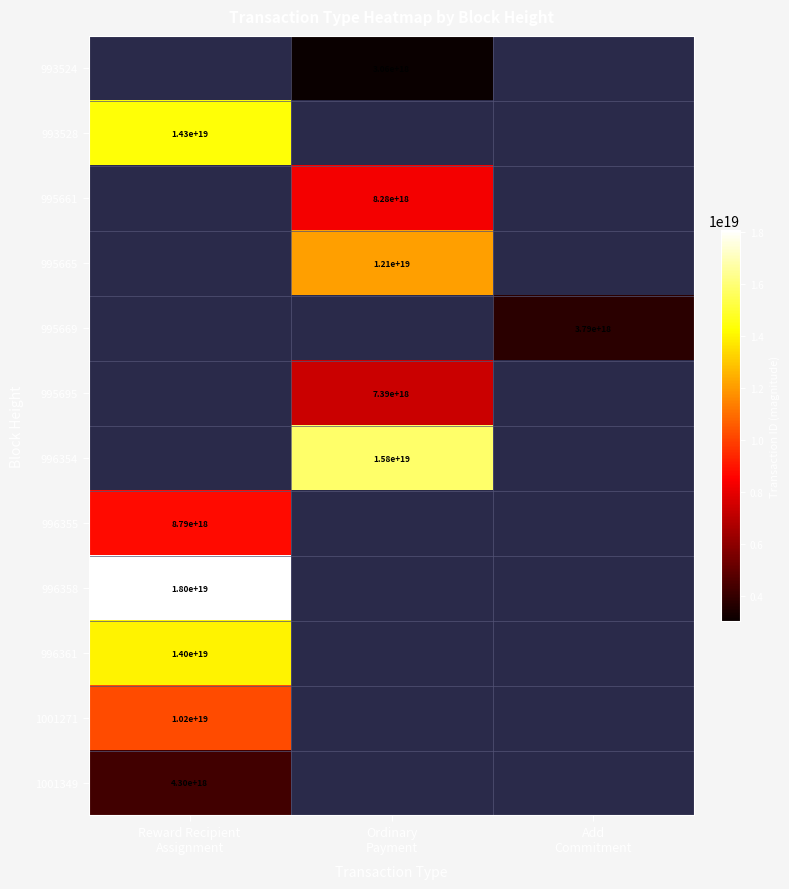

What is the minimum value shown in the chart?

3056280139274323456.0